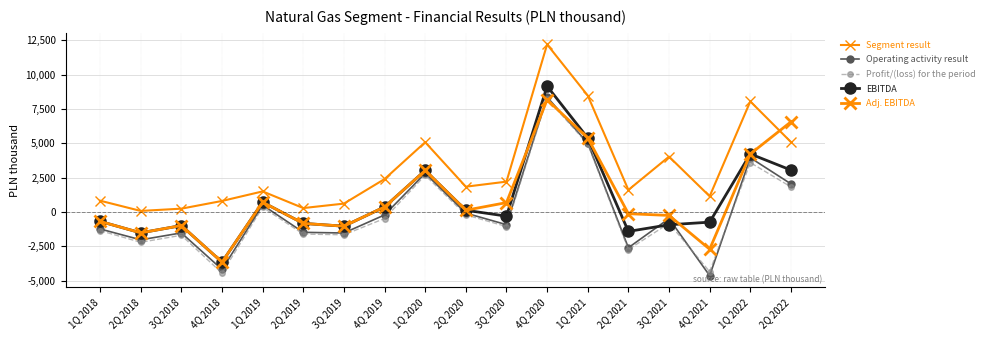

How many values in the EBITDA series are below -308?

10